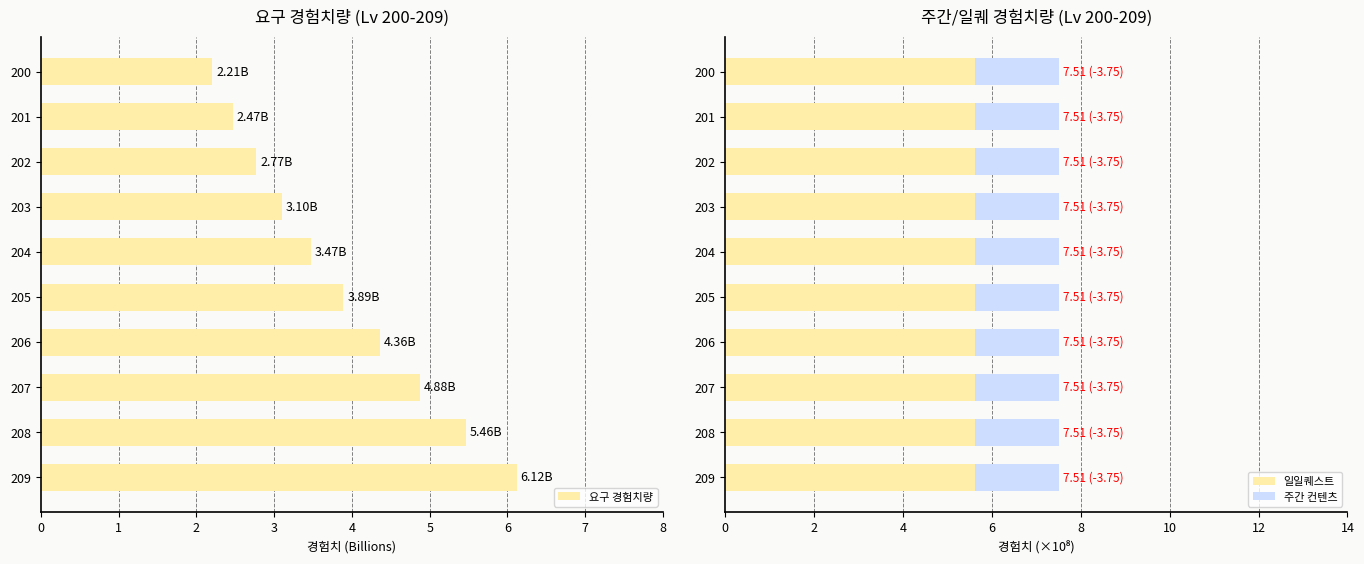

What are all the series names shown in the legend?

요구 경험치량, 일일퀘스트, 주간 컨텐츠